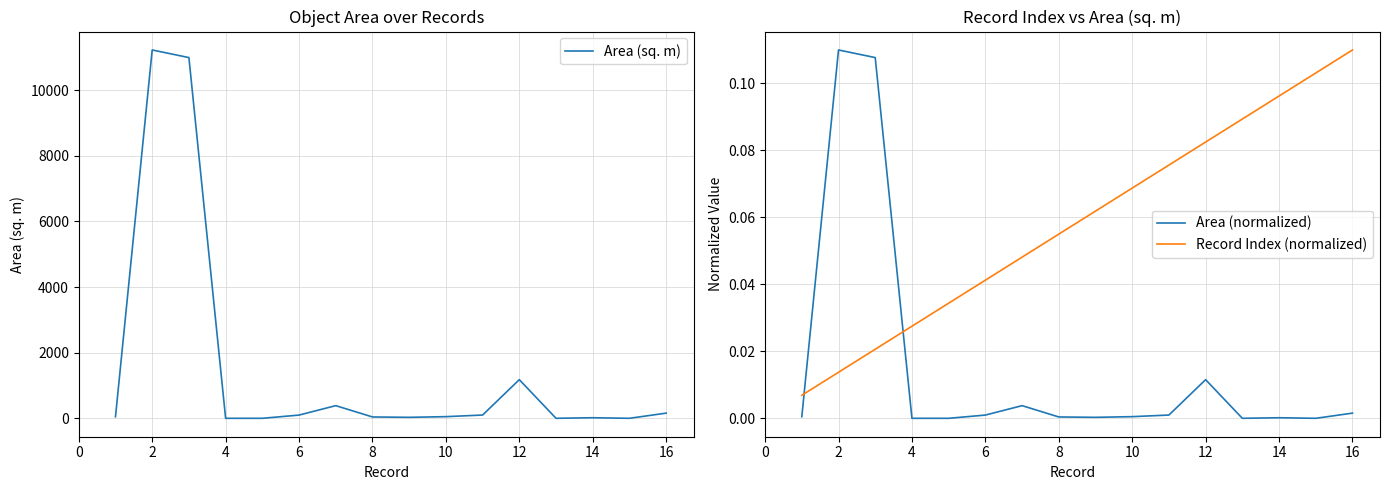

How many categories are shown in the chart?

16